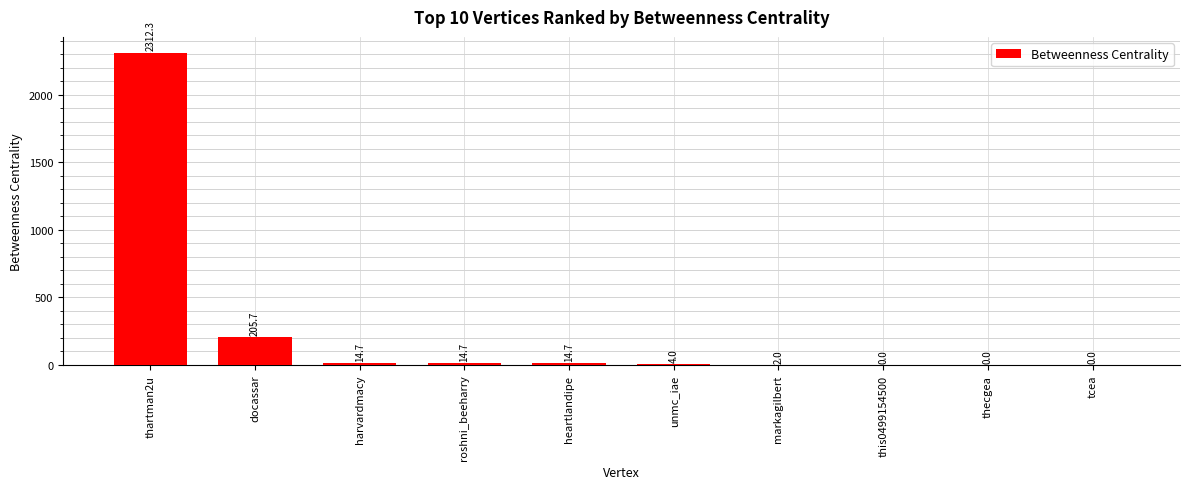

What is the greatest value displayed?

2312.3